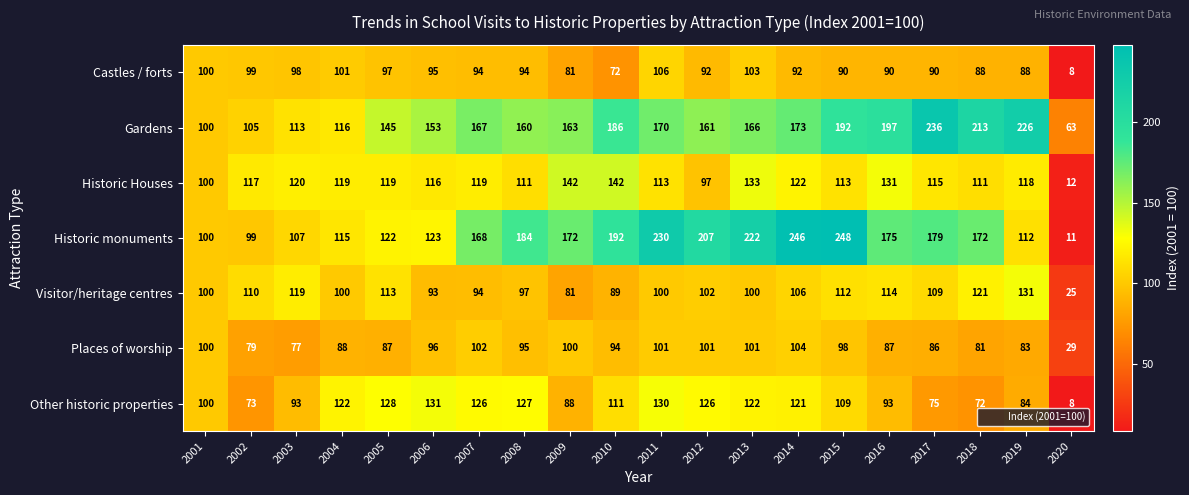

What is the average value of the Historic monuments series?

159